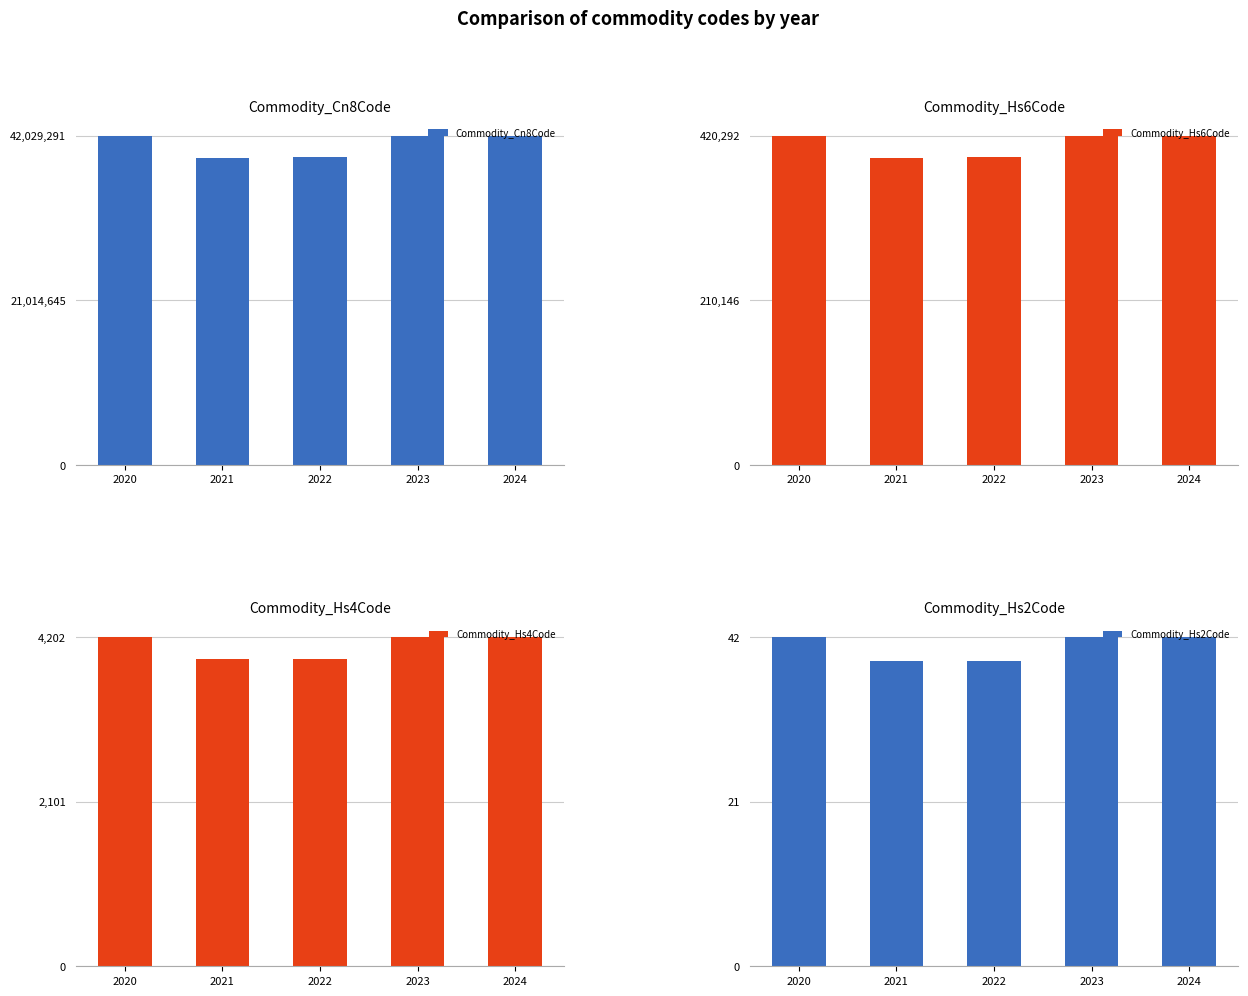

What is the sum of the Commodity_Cn8Code values at 2022 and 2021?

78500187